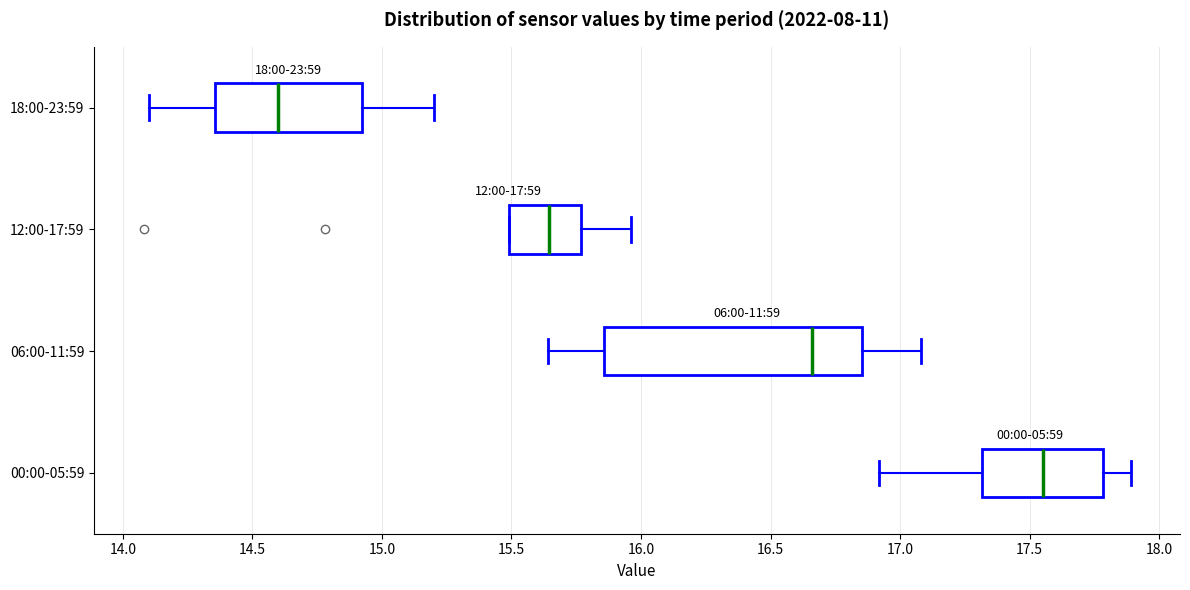

Which box is the widest, from its left edge to its right edge?

06:00-11:59